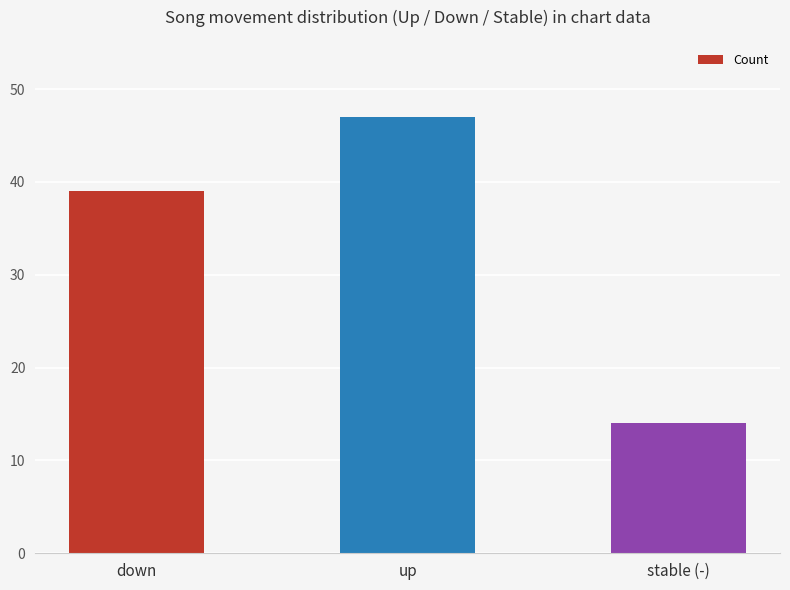

What is the value of the 3rd bar from the left?

14